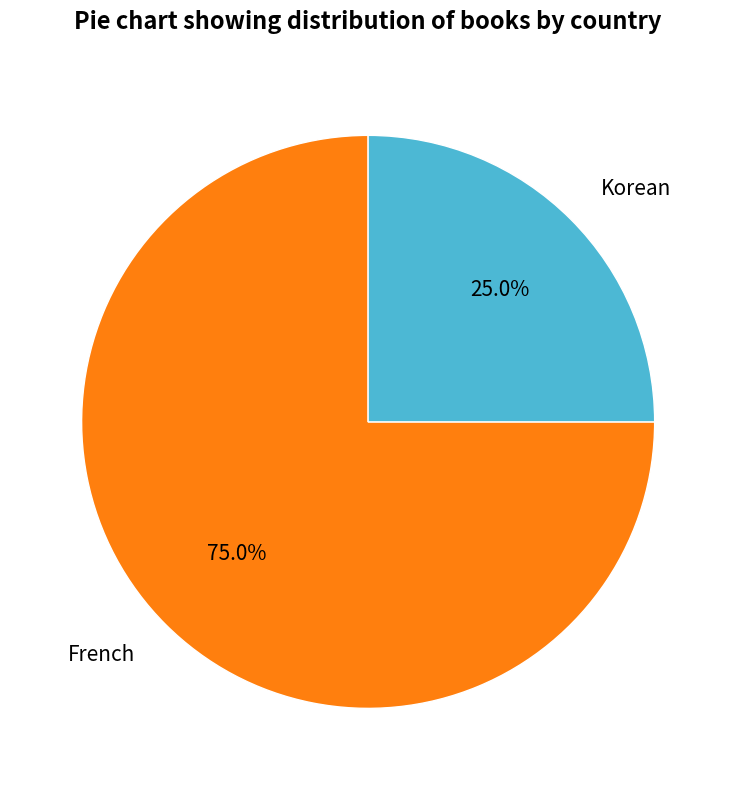

What percentage do Korean and French together represent?

100.0%